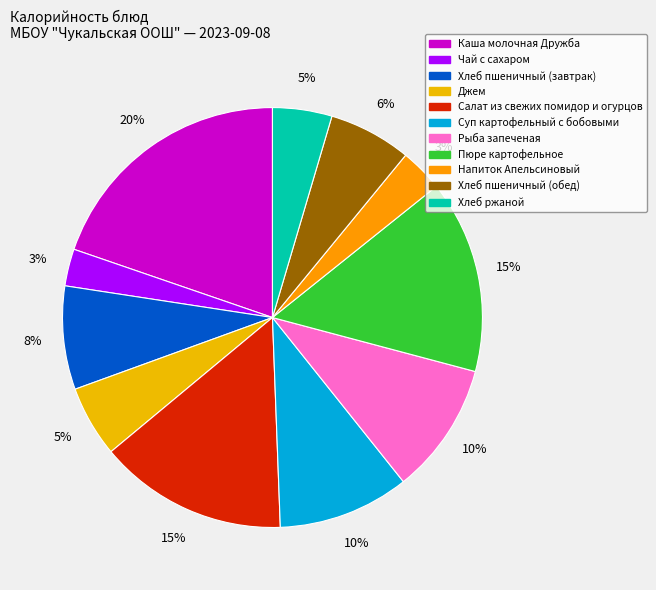

How many slices are in this pie chart?

11